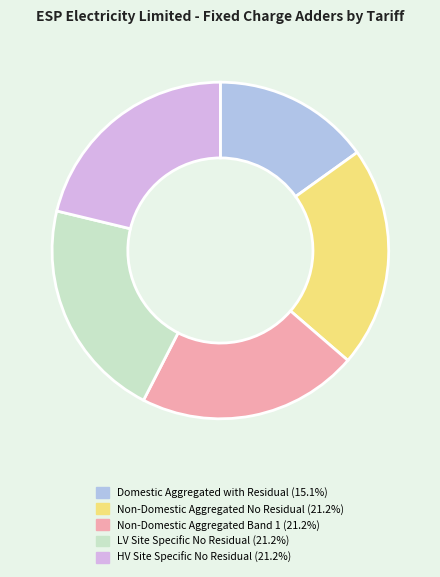

Between Non-Domestic Aggregated Band 1 and Domestic Aggregated with Residual, which is larger?

Non-Domestic Aggregated Band 1